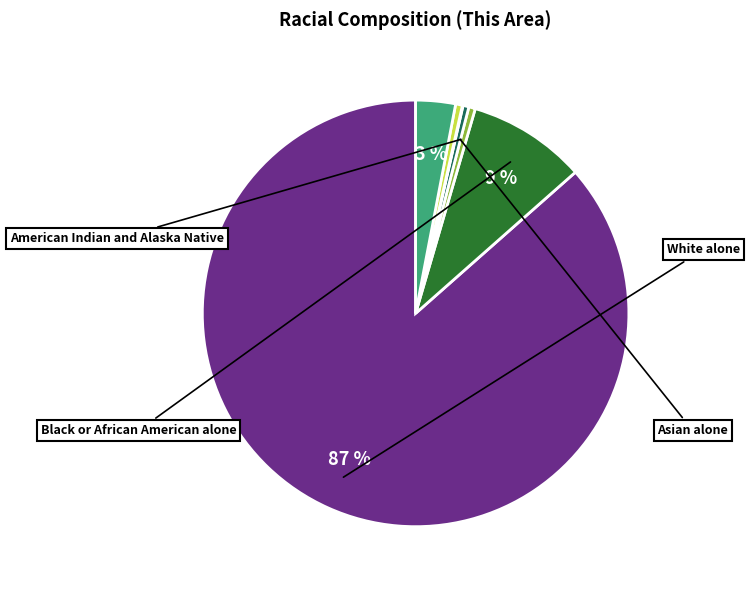

To the nearest percent, what is the average slice percentage?

14%